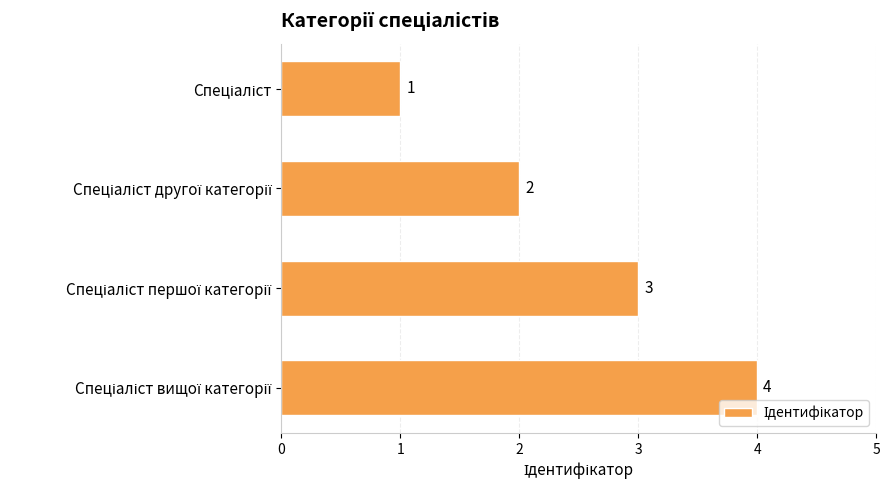

How many bars are there in total?

4